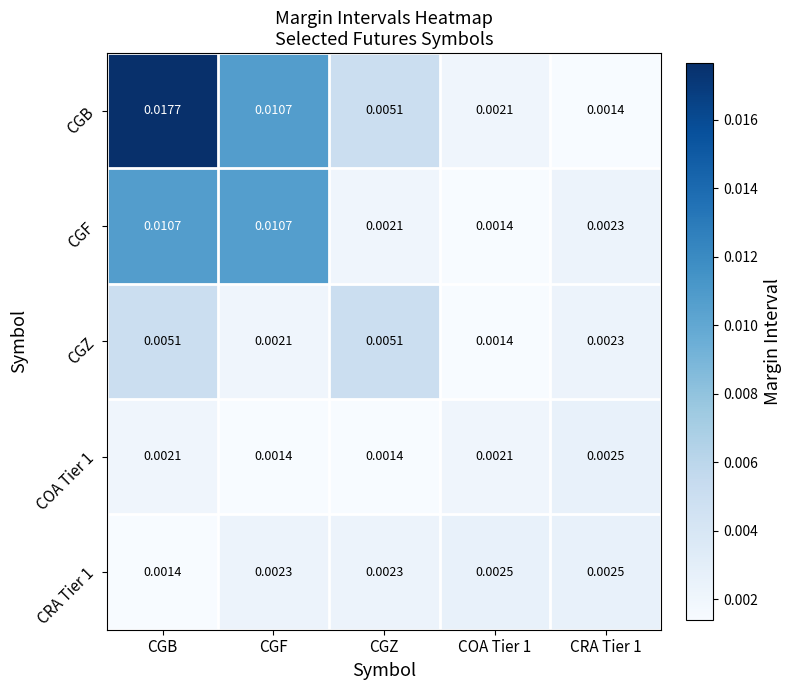

Between CGZ and COA Tier 1, which series saw the biggest shift?

CGZ